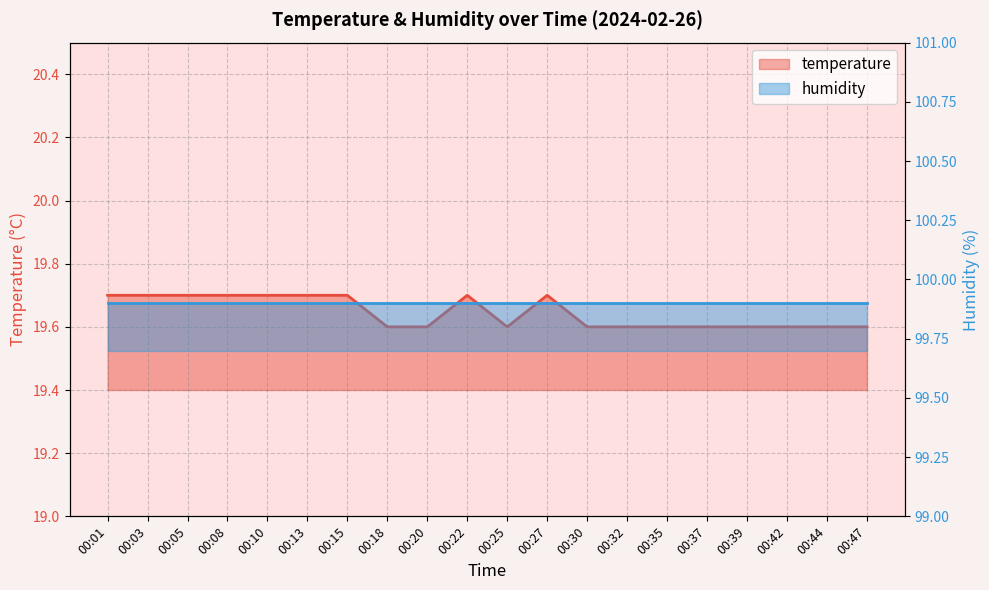

Rank the categories by value from highest to lowest.

00:01, 00:03, 00:05, 00:08, 00:10, 00:13, 00:15, 00:22, 00:27, 00:18, 00:20, 00:25, 00:30, 00:32, 00:35, 00:37, 00:39, 00:42, 00:44, 00:47